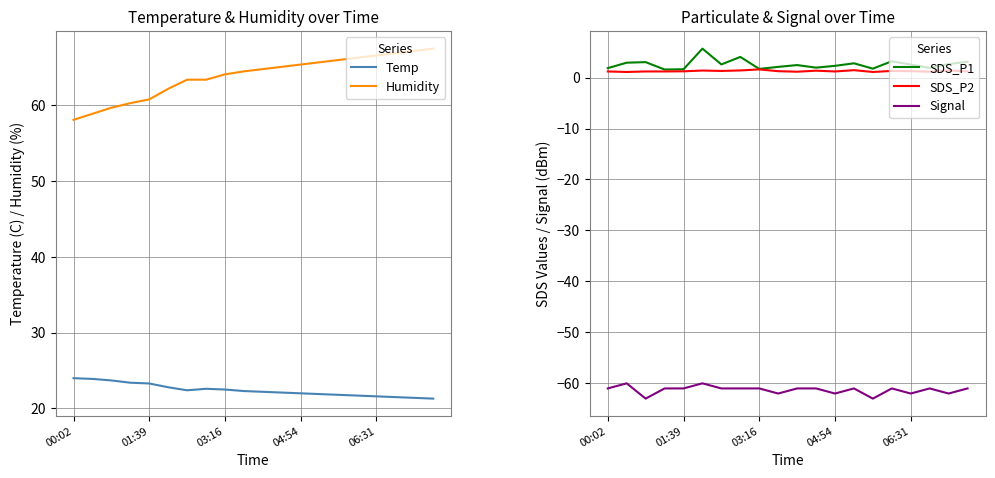

How many data points in SDS_P1 are above 2?

13